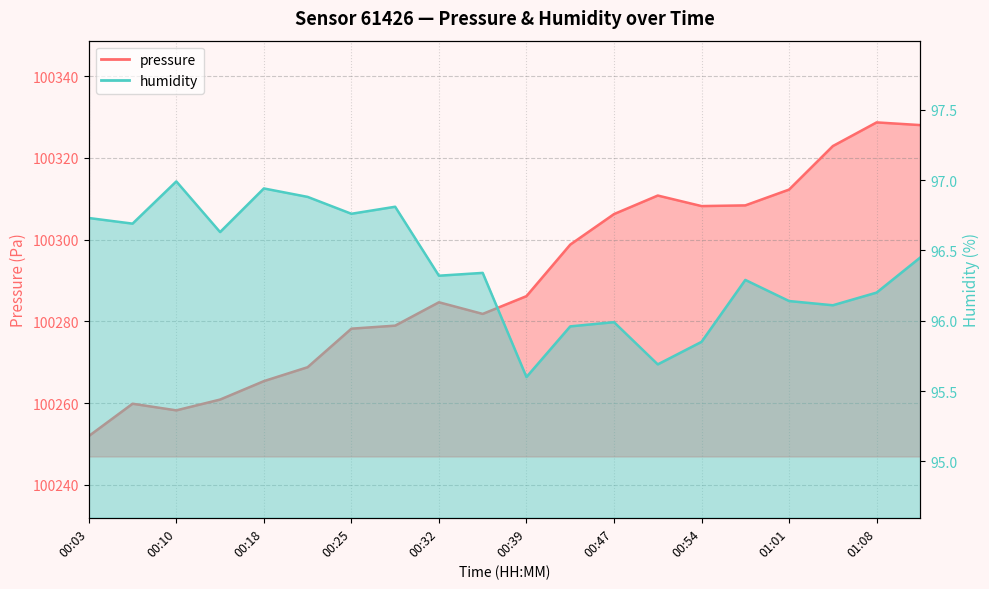

The humidity series shows 65.6 at 00:47. True or false?

False